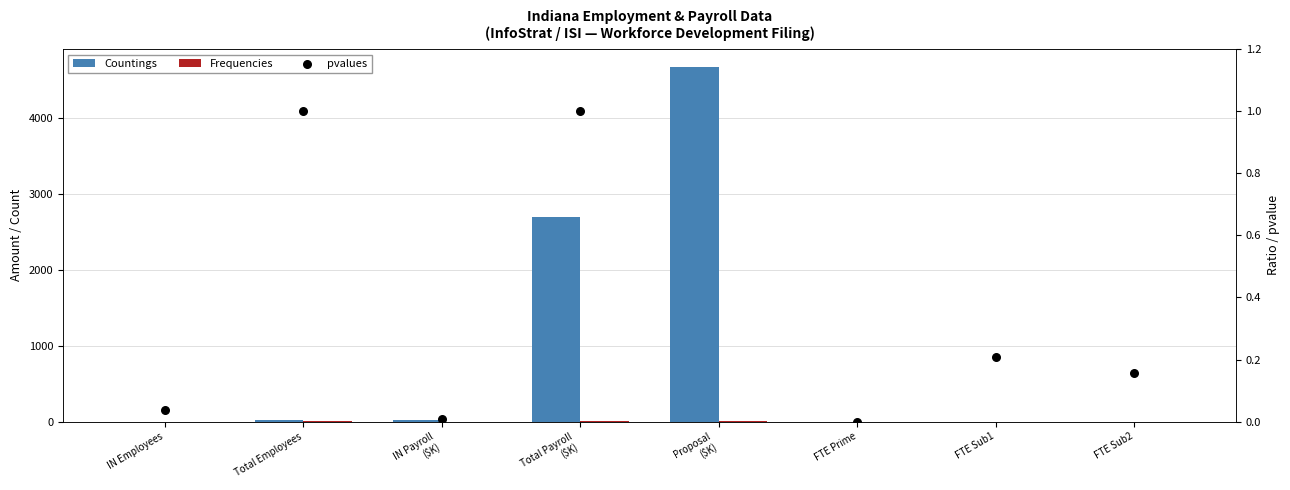

At which category is the sum across all series the highest?

Proposal
($K)